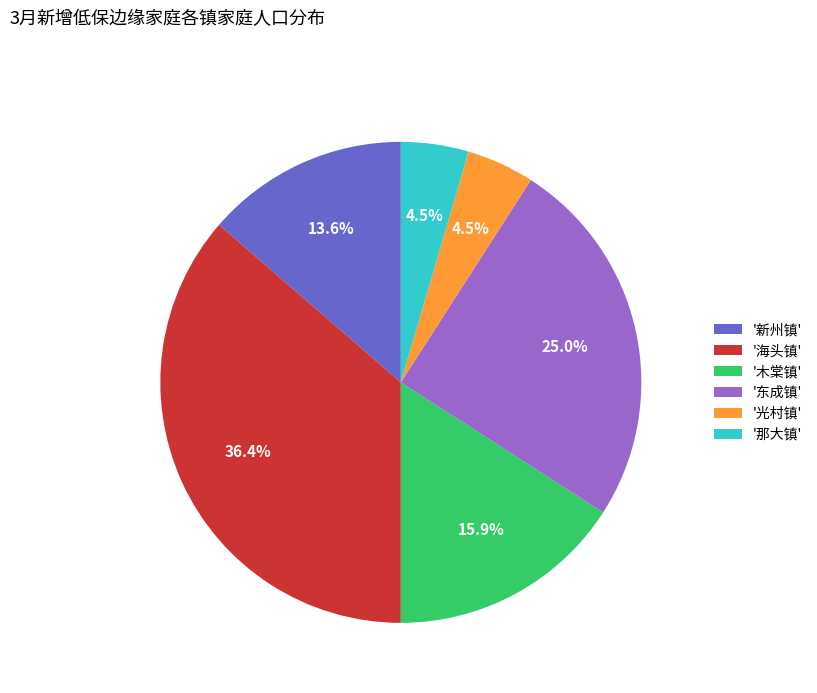

What is the largest slice in the pie chart?

'海头镇'